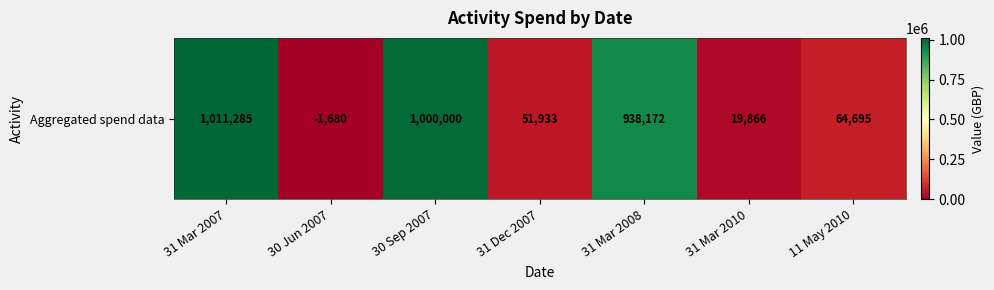

What is the change in value from 30 Jun 2007 to 31 Mar 2008?

+939852